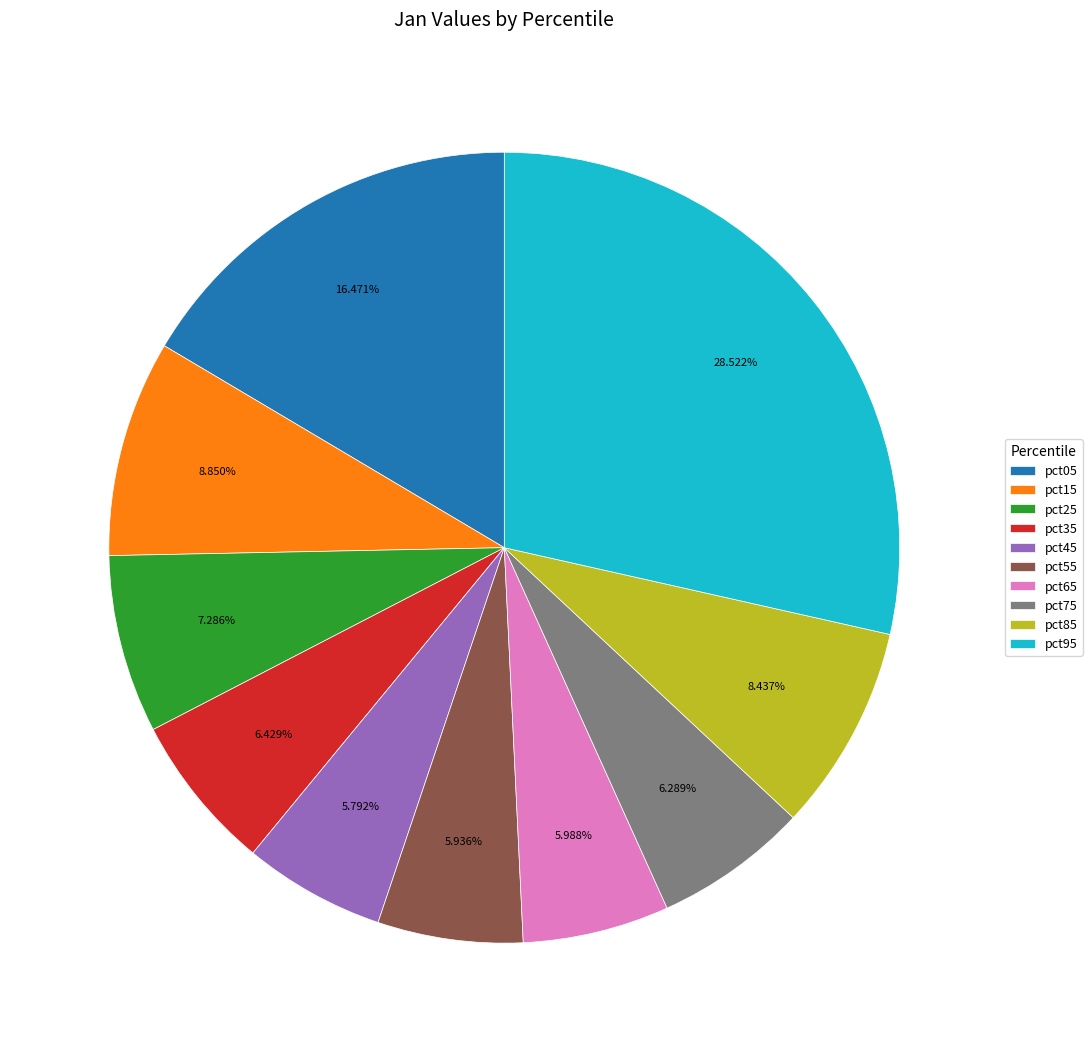

Count the number of slices in the pie.

10